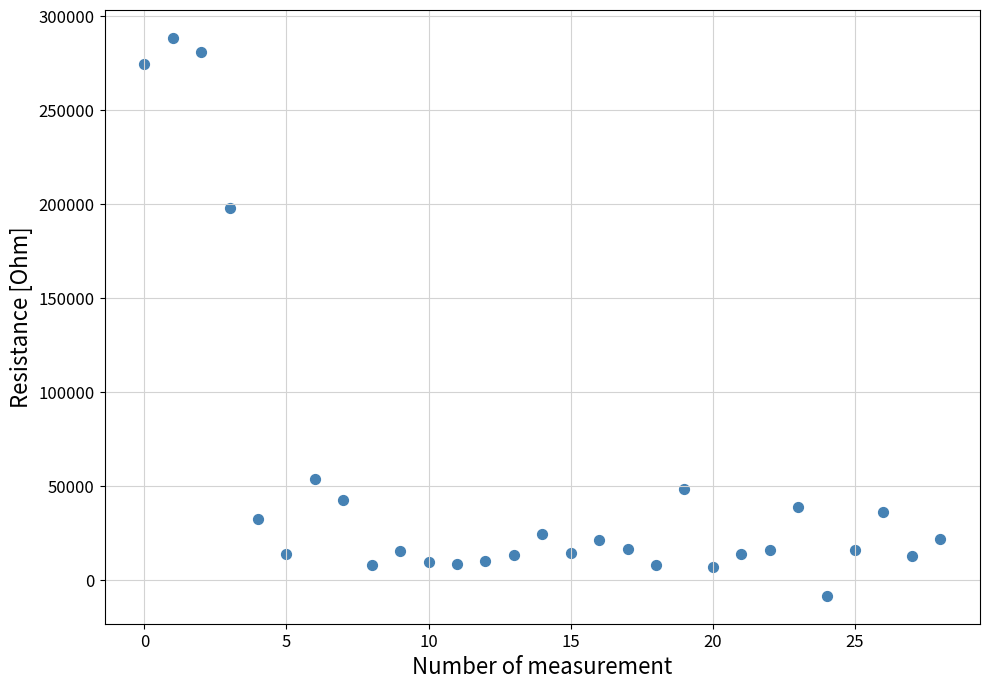

What Y value in the scatter plot is closest to 140016?

198159